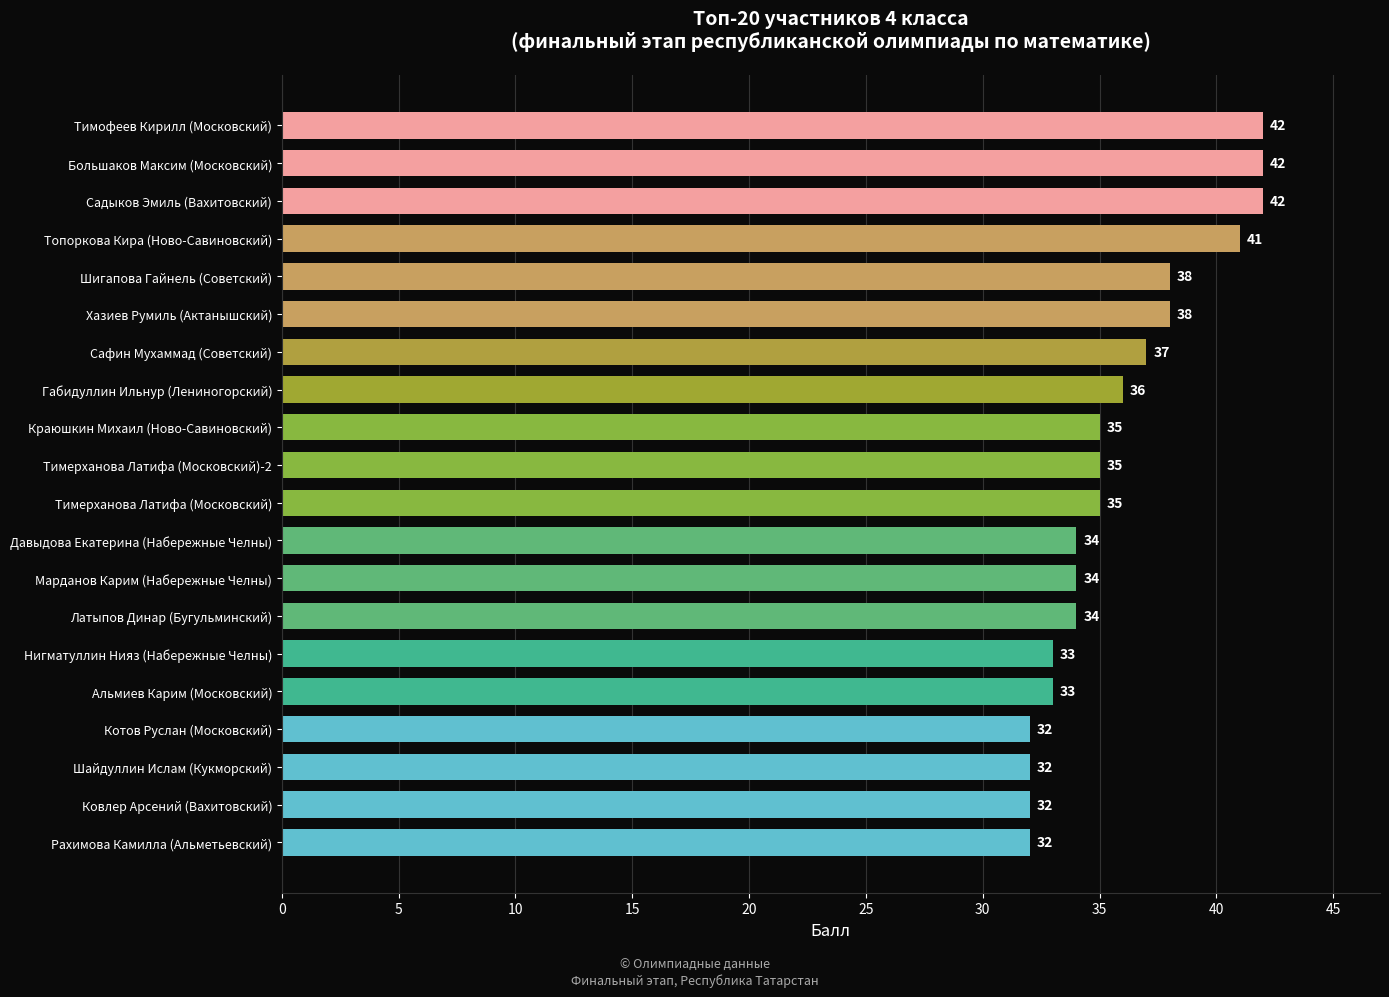

At which label is the value closest to 37?

Сафин Мухаммад (Советский)